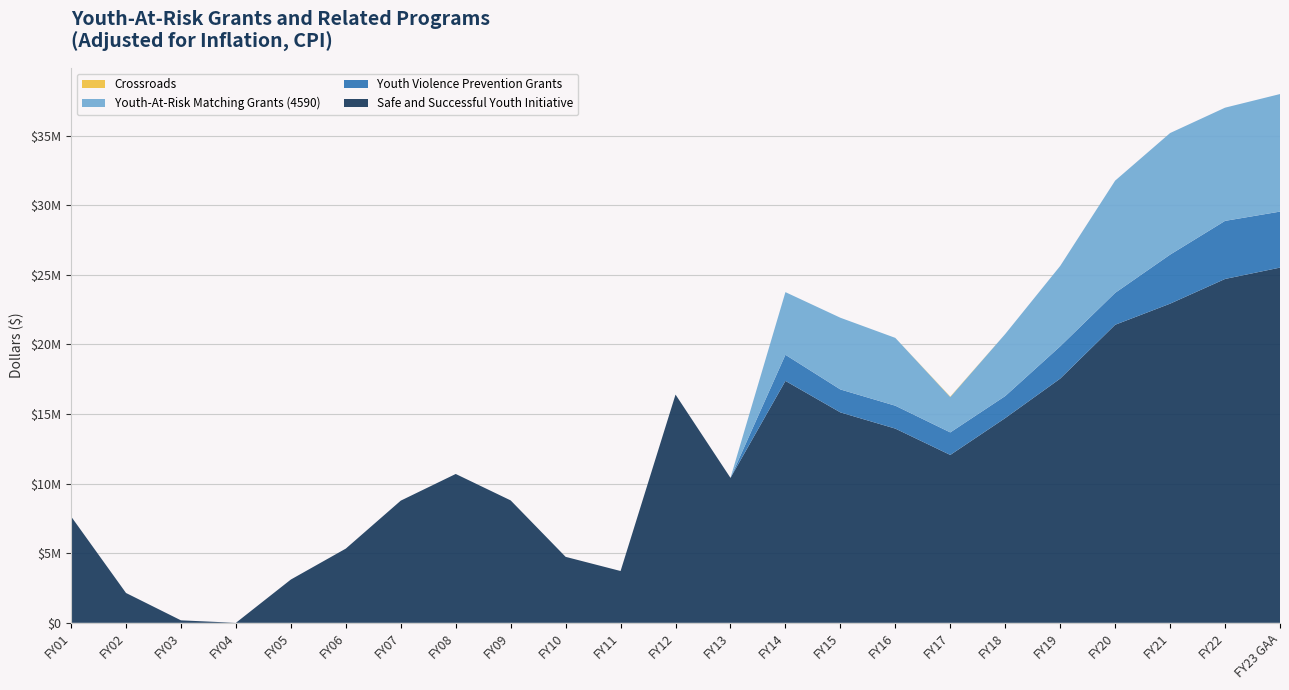

Reading left to right, what are all the values shown in this chart?

Safe and Successful Youth Initiative: FY01=7643524	FY02=2143440	FY03=177467	FY04=0	FY05=3109385	FY06=5330843	FY07=8776888	FY08=10692990	FY09=8793456	FY10=4739214	FY11=3721002	FY12=16395880	FY13=10412347	FY14=17378753	FY15=15116385	FY16=13951727	FY17=12059827	FY18=14708116	FY19=17542518	FY20=21410433	FY21=22926854	FY22=24701616	FY23 GAA=25518048
Youth Violence Prevention Grants: FY01=0	FY02=0	FY03=0	FY04=0	FY05=0	FY06=0	FY07=0	FY08=0	FY09=0	FY10=0	FY11=0	FY12=0	FY13=0	FY14=1876719	FY15=1648471	FY16=1645495	FY17=1618679	FY18=1583190	FY19=2319955	FY20=2293548	FY21=3522166	FY22=4173049	FY23 GAA=4023048
Youth-At-Risk Matching Grants (4590): FY01=0	FY02=0	FY03=0	FY04=0	FY05=0	FY06=0	FY07=0	FY08=0	FY09=0	FY10=0	FY11=0	FY12=0	FY13=0	FY14=4500591	FY15=5151322	FY16=4870703	FY17=2542193	FY18=4457857	FY19=5774544	FY20=8062024	FY21=8735642	FY22=8132229	FY23 GAA=8445000
Crossroads: FY01=0	FY02=0	FY03=0	FY04=0	FY05=0	FY06=0	FY07=0	FY08=0	FY09=0	FY10=0	FY11=0	FY12=0	FY13=0	FY14=0	FY15=0	FY16=0	FY17=30264	FY18=0	FY19=0	FY20=0	FY21=0	FY22=0	FY23 GAA=0